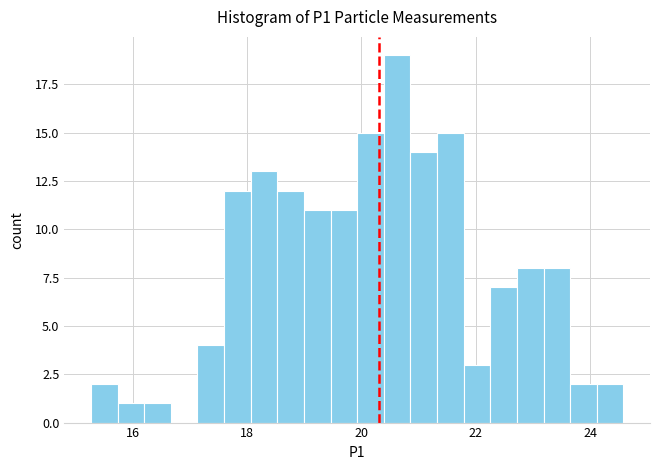

Around what value on the x-axis is the tallest bar? Give the approximate position of its centre, as read against the axis.

20.6